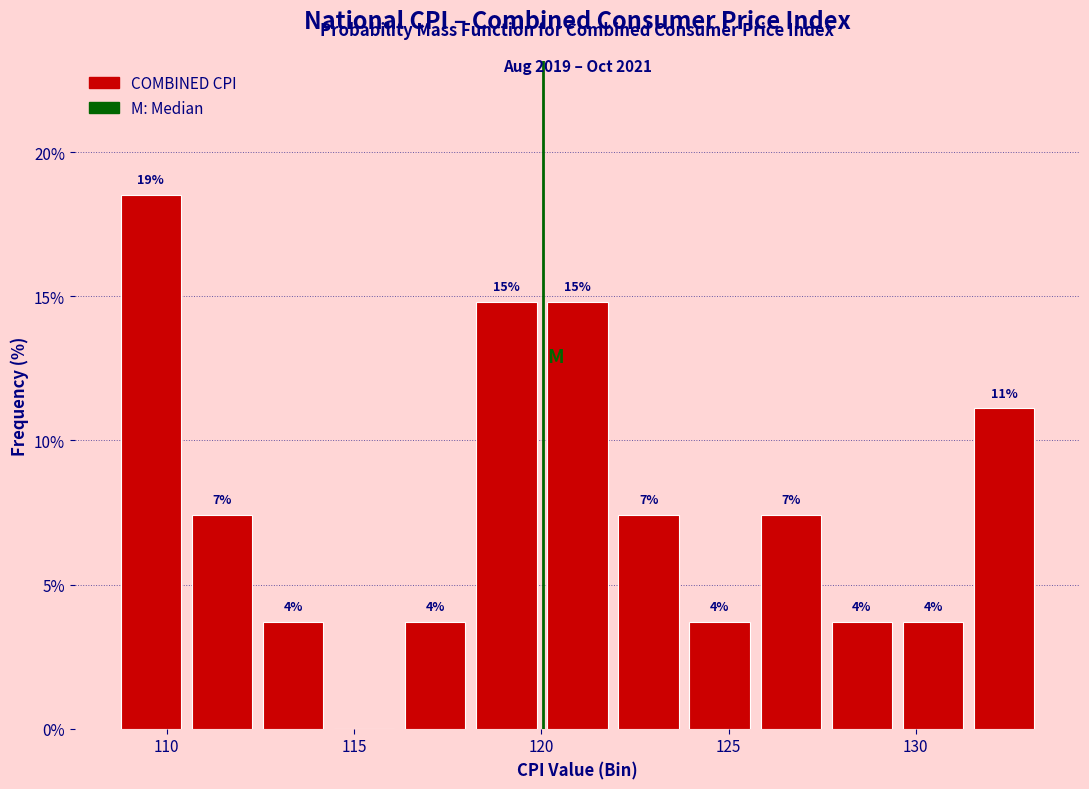

Around what value on the x-axis is the tallest bar? Give the approximate position of its centre, as read against the axis.

109.5